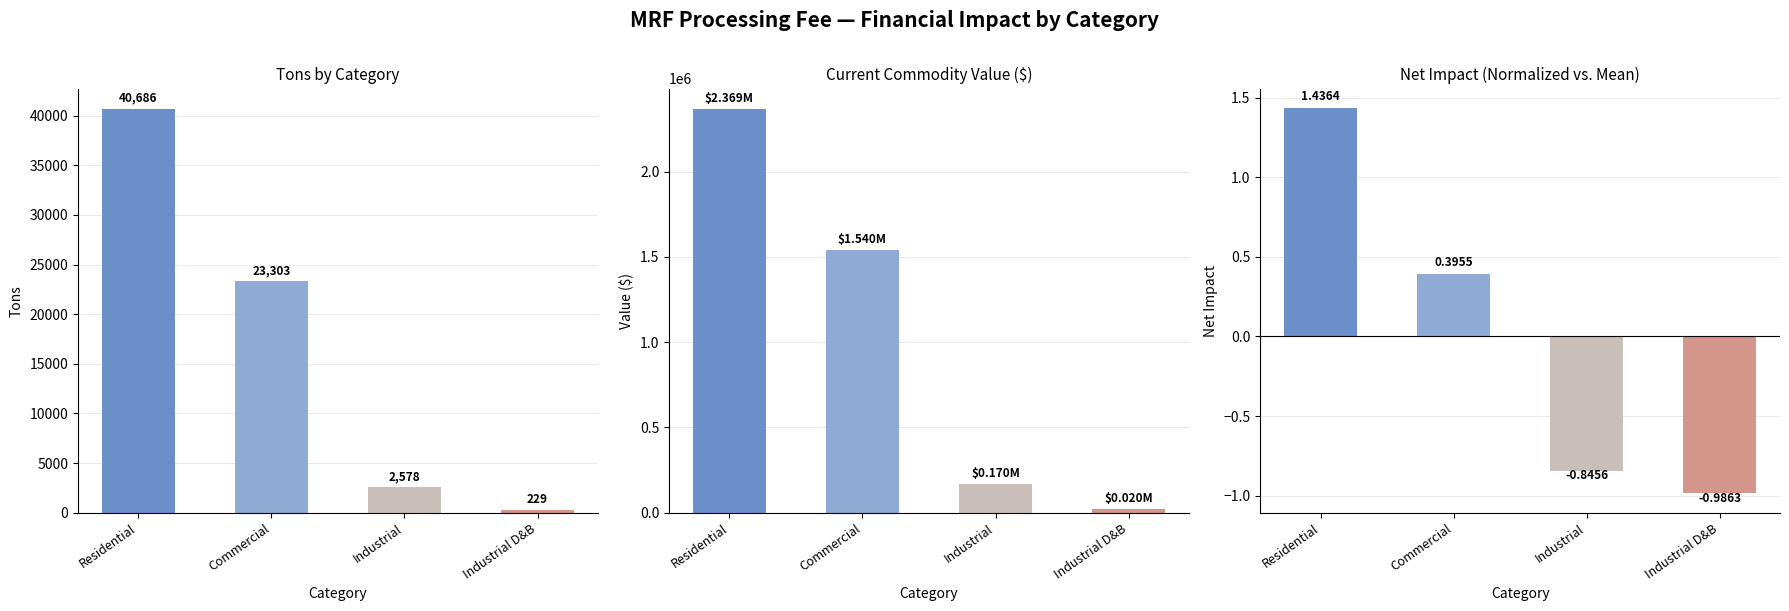

Reading right to left, list all the values displayed in this chart.

Tons: Industrial D&B=229.2	Industrial=2578.0	Commercial=23303.0	Residential=40686.1
Current Commodity Value: Industrial D&B=19753.3	Industrial=170328.5	Commercial=1539625.9	Residential=2368747.1
Net Impact (Normalized): Industrial D&B=-1.0	Industrial=-0.8	Commercial=0.4	Residential=1.4